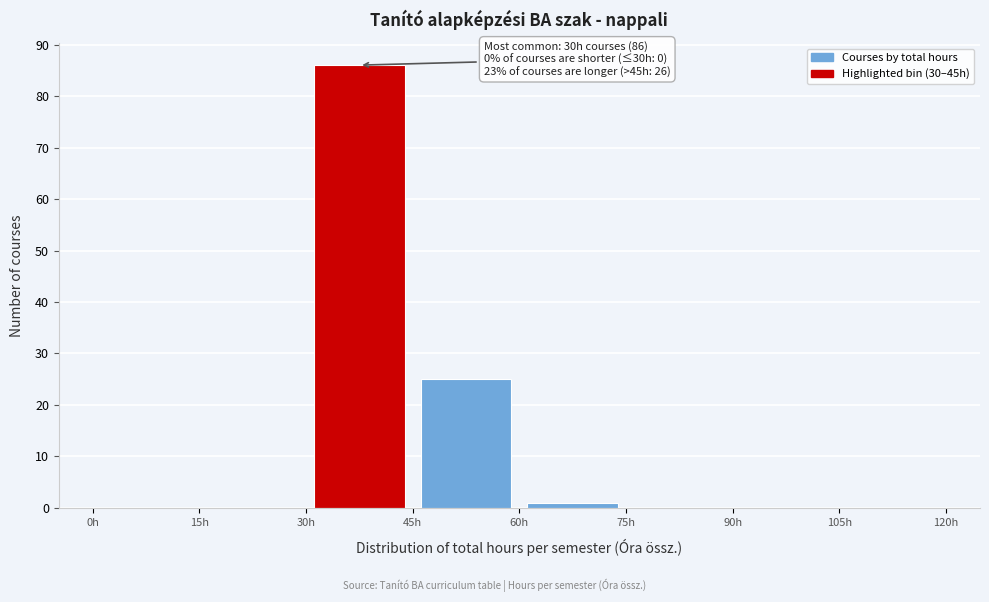

Over which range of the x-axis is the bar tallest?

30 to 45